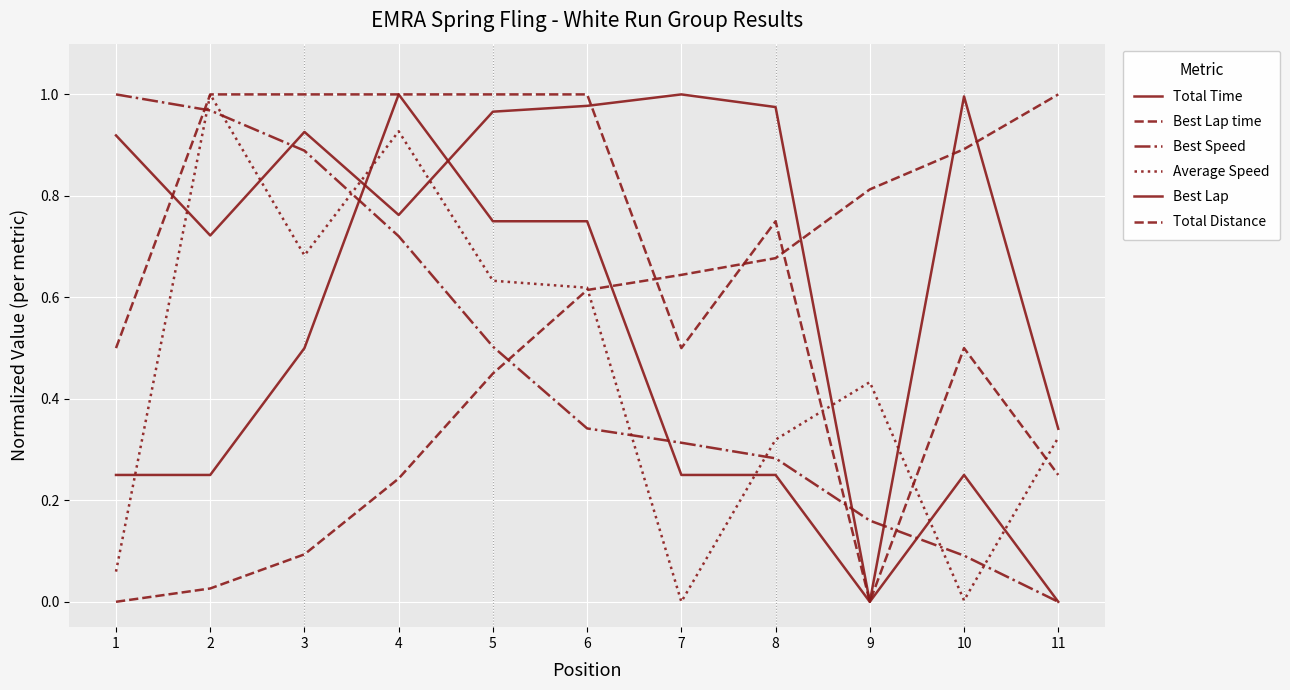

What is the average value of the Average Speed series?

0.5